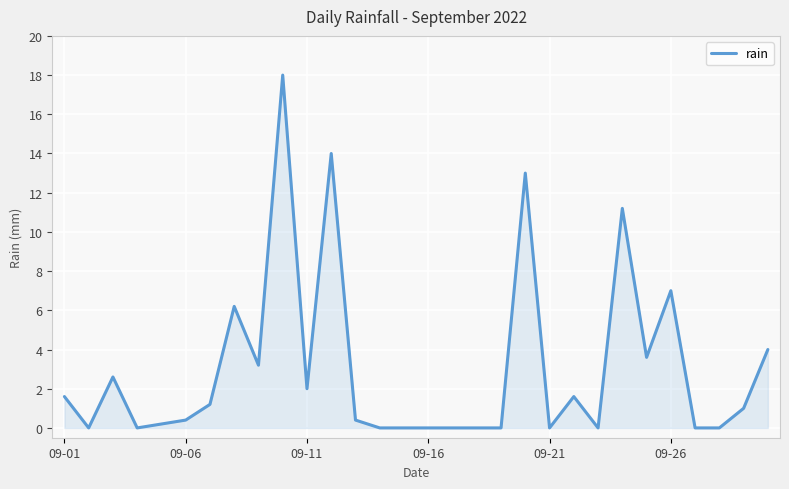

What is the difference between the maximum and minimum values?

18.0